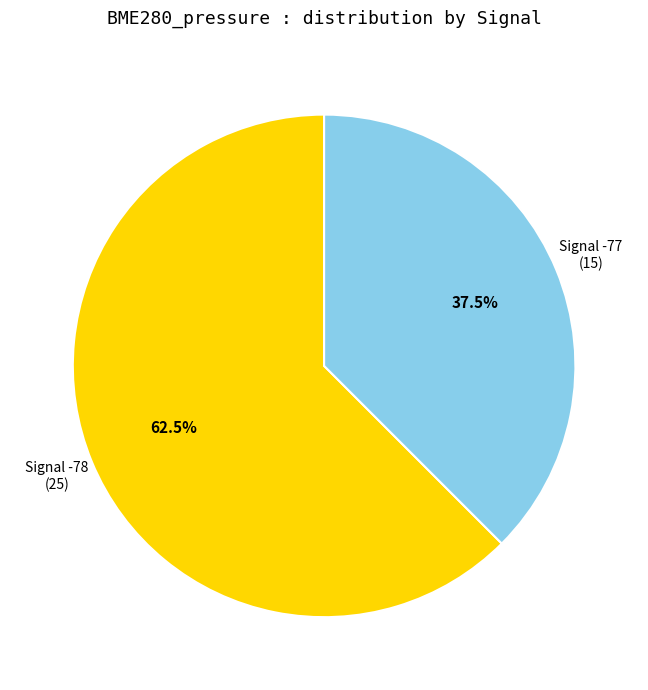

Which category has the smallest portion of the pie?

Signal -77 (15)